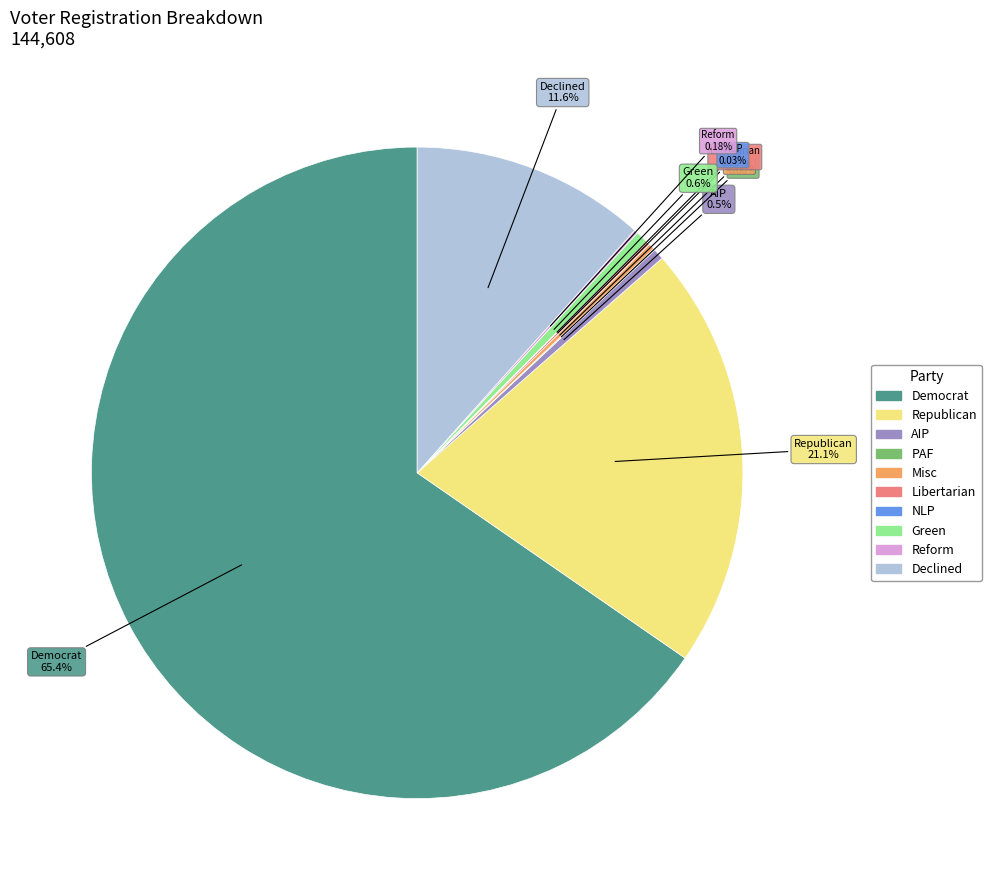

Is there any slice that represents more than half of the pie?

Yes